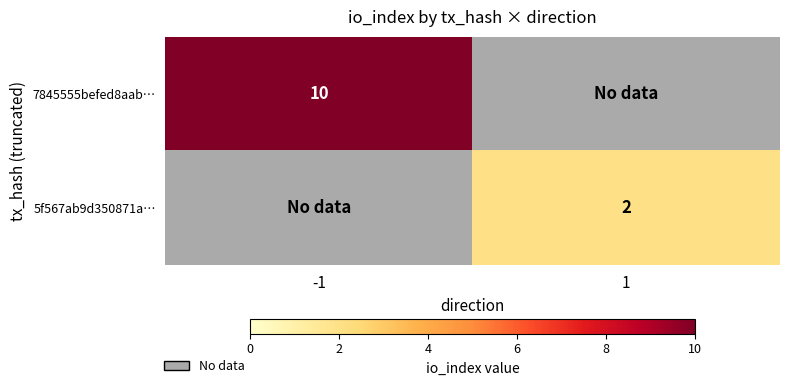

Is the value of 5f567ab9d350871a… at 1 greater than the value of 7845555befed8aab… at -1?

No